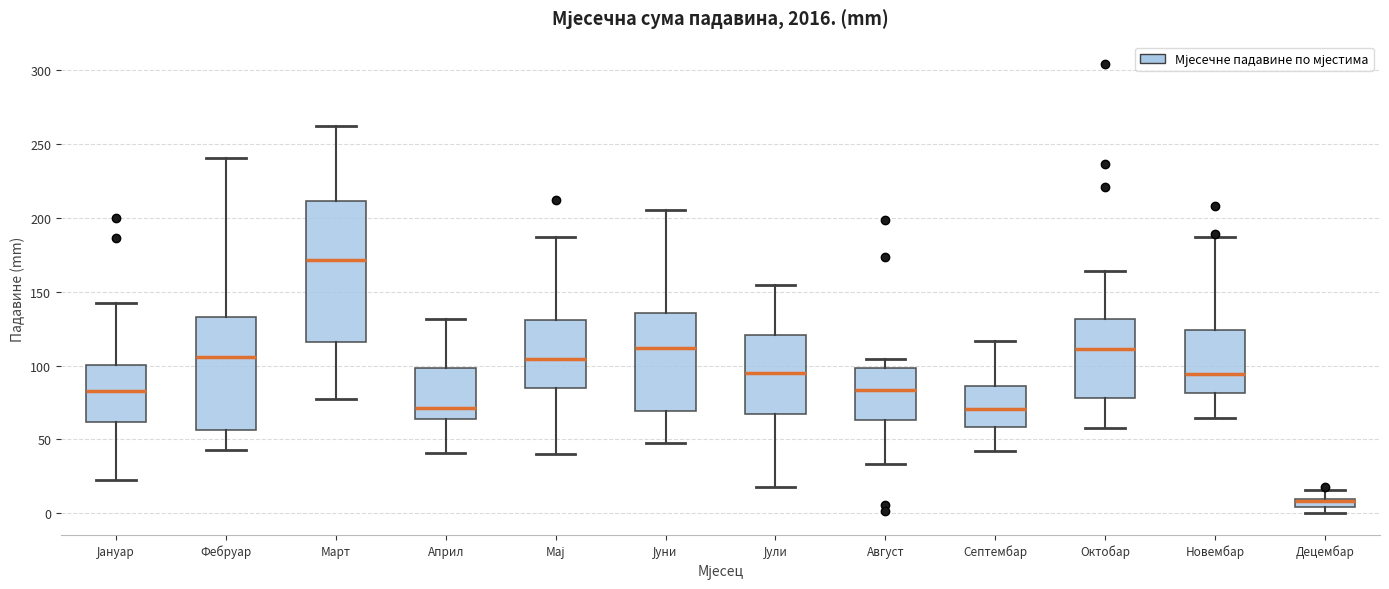

Where does the upper whisker of the box for Август end on the y-axis? The values are not printed on the chart, so give them approximately, as read against the axis.

105